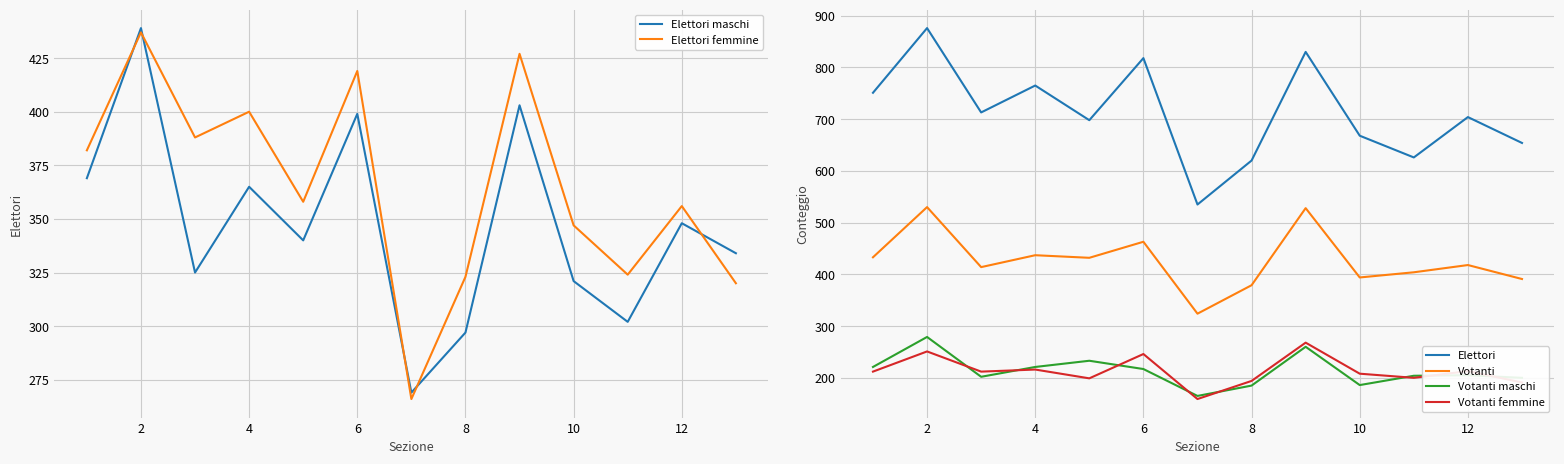

How many values in the Votanti series exceed 418?

6